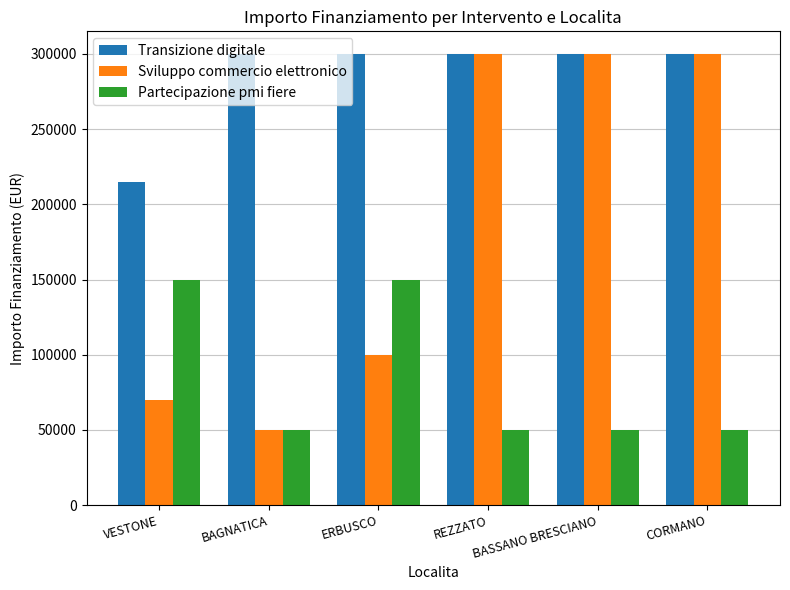

Reading right to left, transcribe all the data shown in this chart.

Transizione digitale: 300000	300000	300000	300000	300000	214800
Sviluppo commercio elettronico: 300000	300000	300000	100000	50000	70000
Partecipazione pmi fiere: 50000	50000	50000	150000	50000	150000